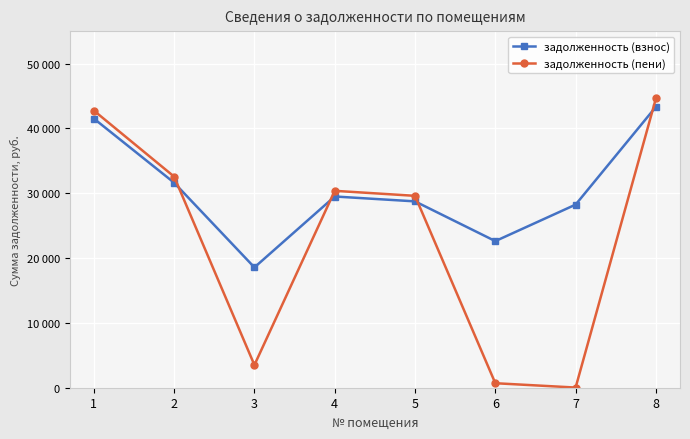

How many interior local peaks does the задолженность (пени) series have?

1